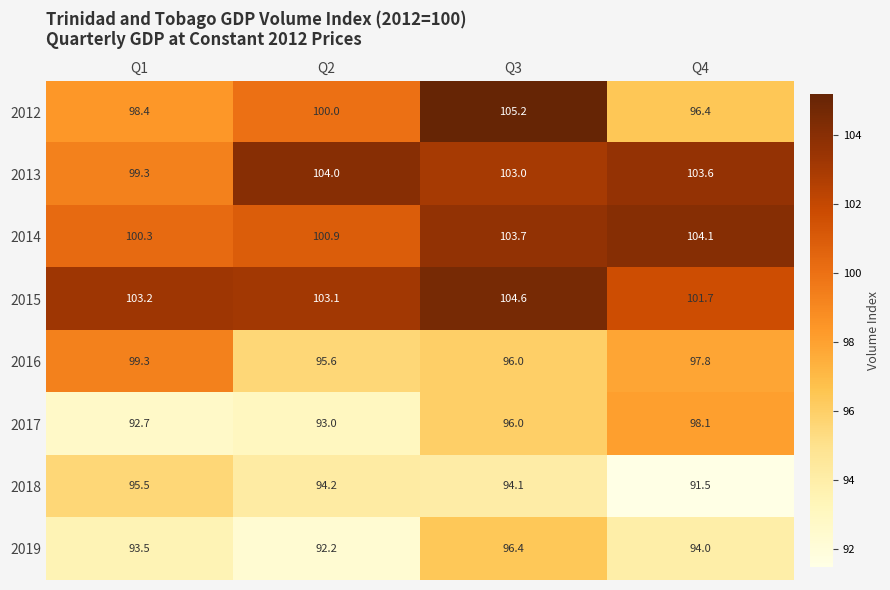

What is the difference between the second highest and second lowest values in the 2014 series?

2.8